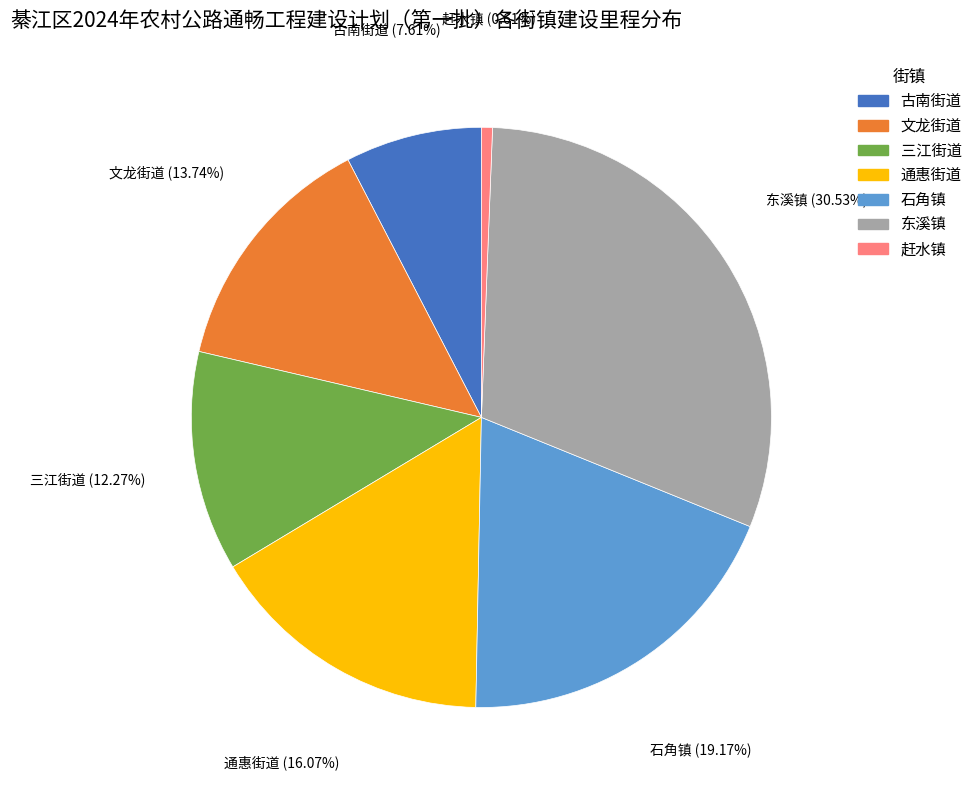

What is the total percentage of 东溪镇 and 文龙街道?

44.3%